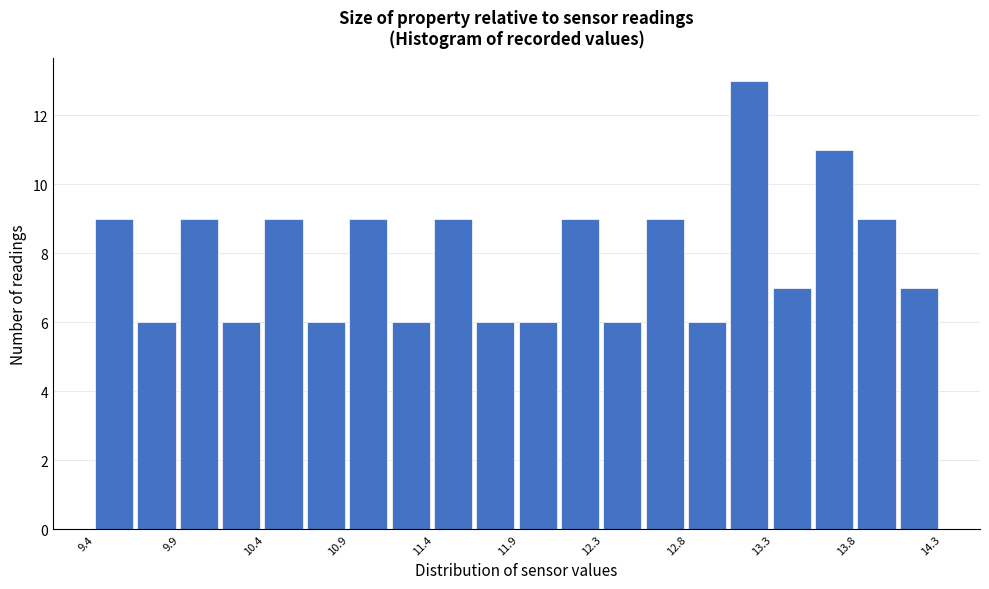

Reading left to right, transcribe this chart: for each bar, give the range it covers on the x-axis and its height. Neither the bar edges nor the heights are printed on the chart, so give them approximately, as read against the axes.

9.400 to 9.645: 9
9.645 to 9.890: 6
9.890 to 10.135: 9
10.135 to 10.380: 6
10.380 to 10.625: 9
10.625 to 10.870: 6
10.870 to 11.115: 9
11.115 to 11.360: 6
11.360 to 11.605: 9
11.605 to 11.850: 6
11.850 to 12.095: 6
12.095 to 12.340: 9
12.340 to 12.585: 6
12.585 to 12.830: 9
12.830 to 13.075: 6
13.075 to 13.320: 13
13.320 to 13.565: 7
13.565 to 13.810: 11
13.810 to 14.055: 9
14.055 to 14.300: 7